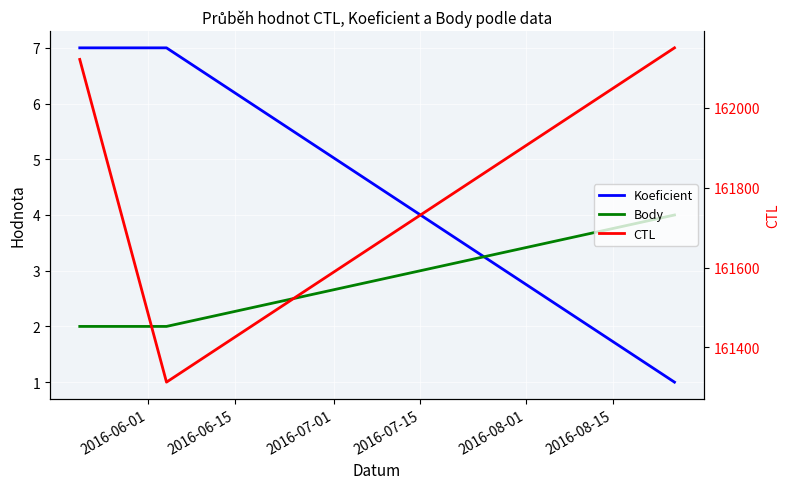

What is the highest value of the CTL series?

162150